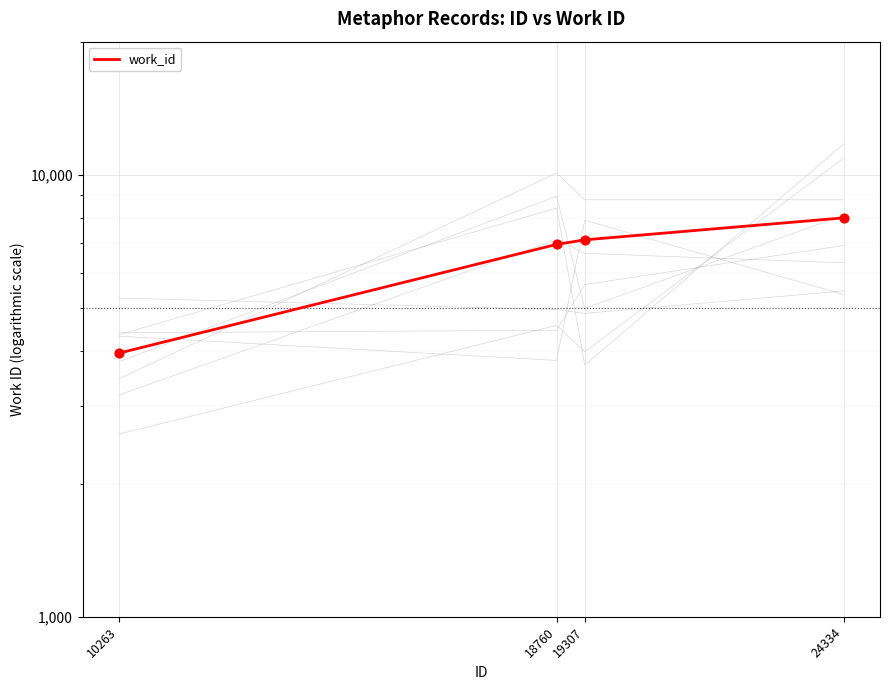

What is the ratio of the value at 10263 to the value at 24334?

0.5